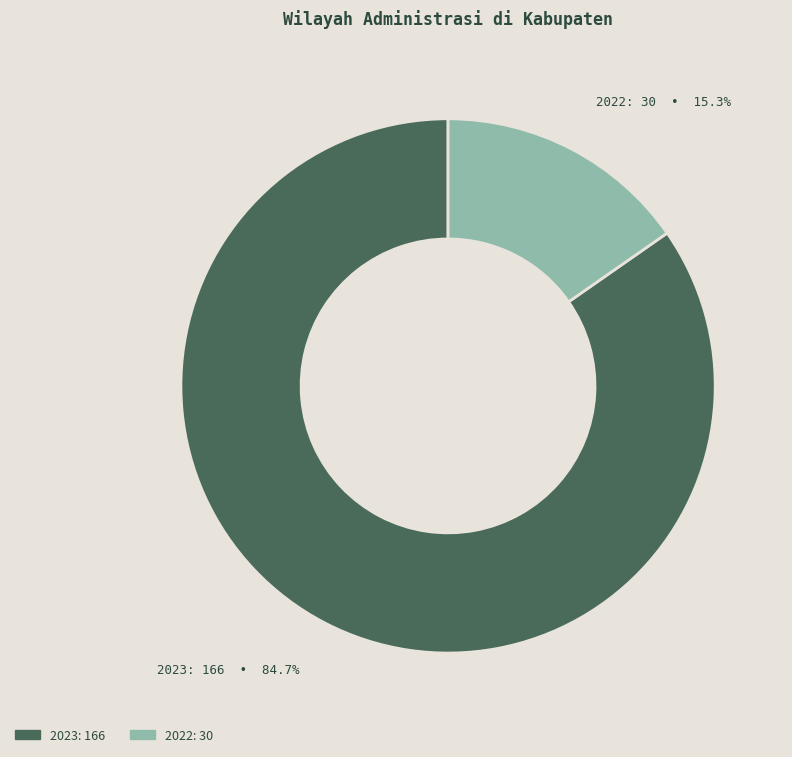

Between 2022 and 2023, which is larger?

2023